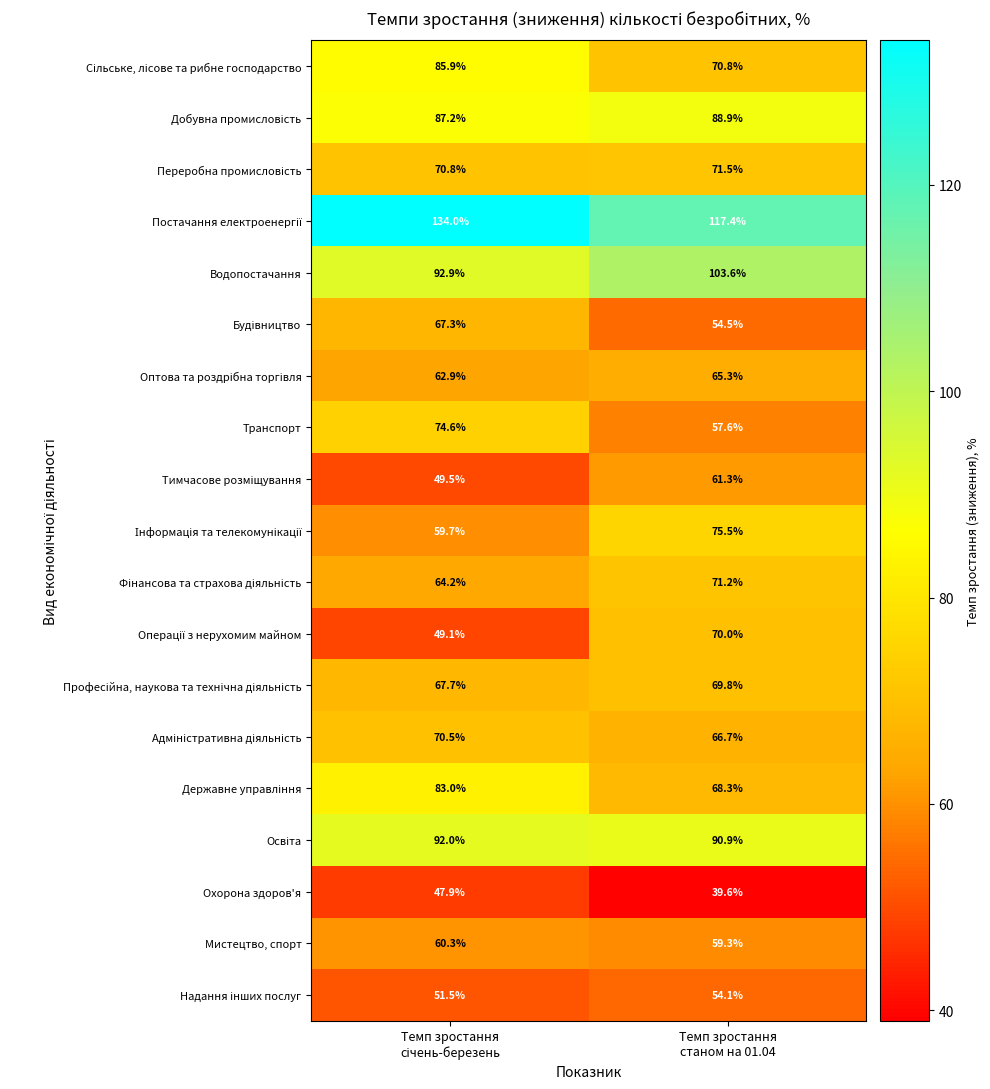

What is the difference between the maximum and minimum values in the Транспорт series?

17.0